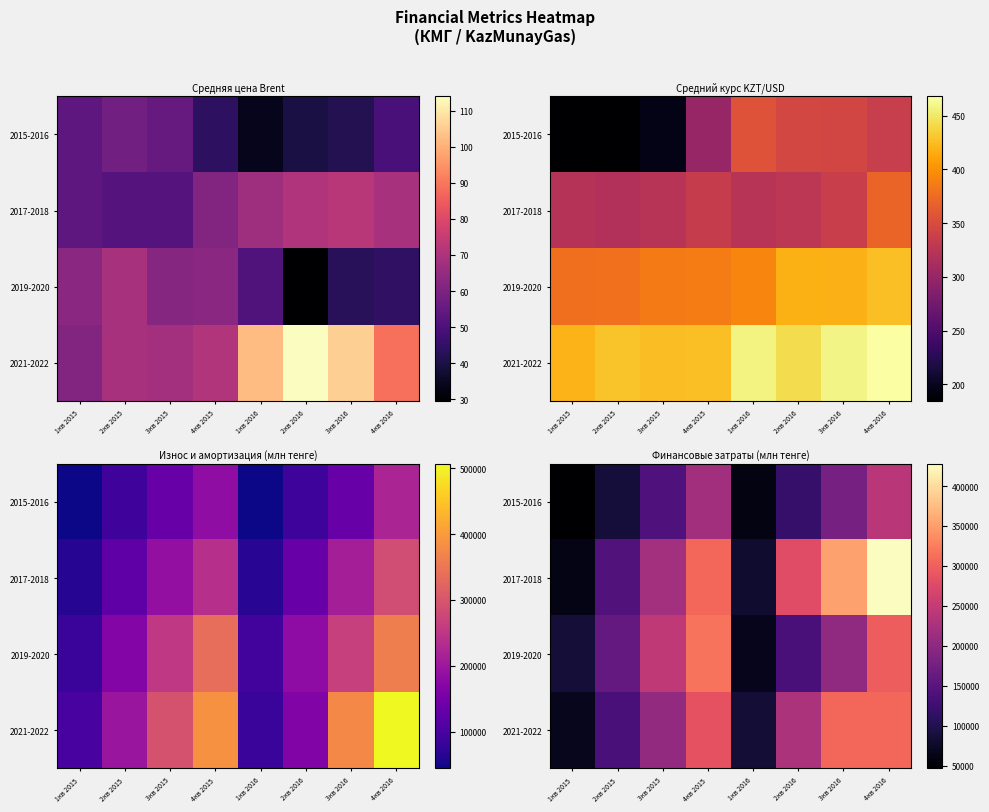

The 2017-2018 series shows 245276.4 at 2кв 2015. True or false?

False